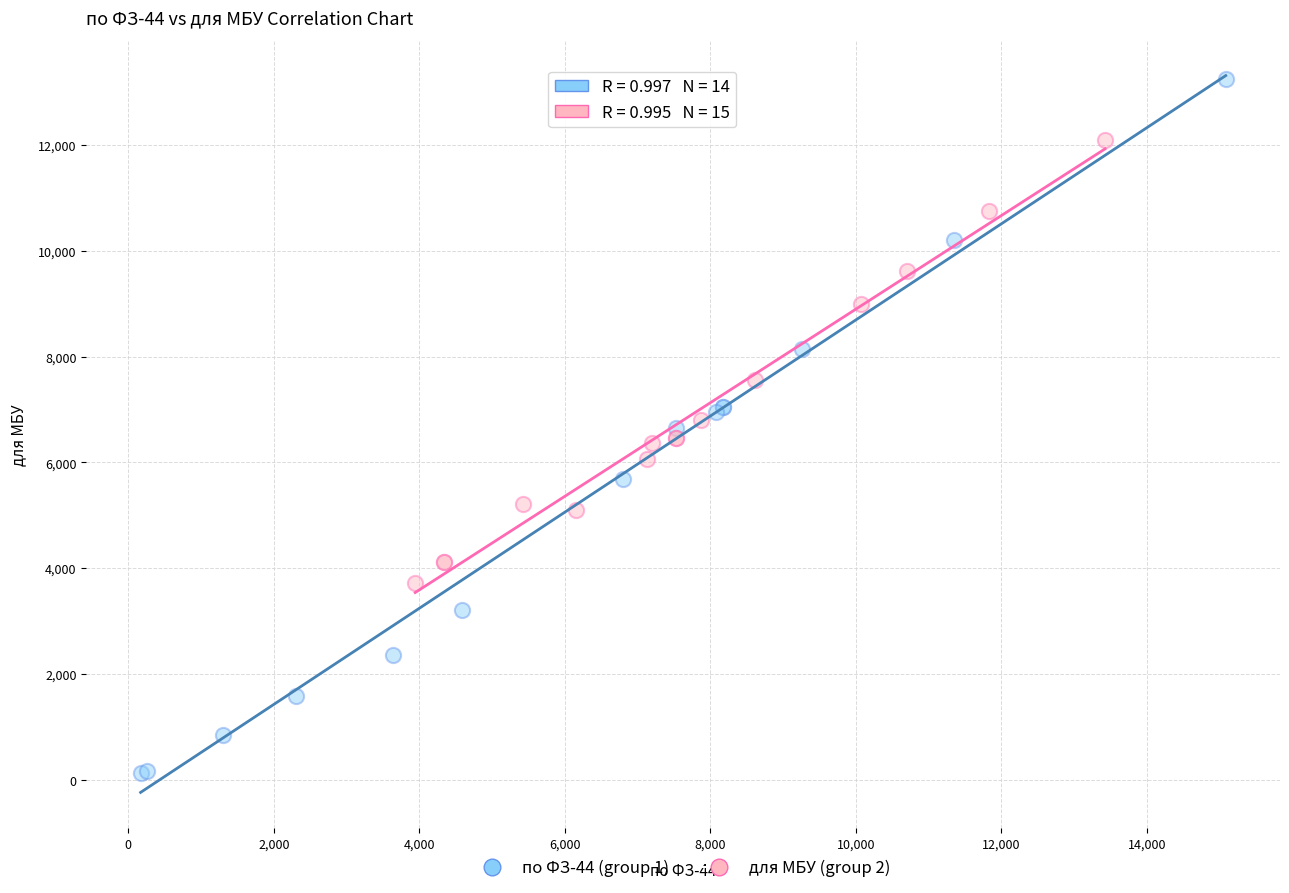

Which series has the largest Y range (max minus min)?

по ФЗ-44 (group 1)